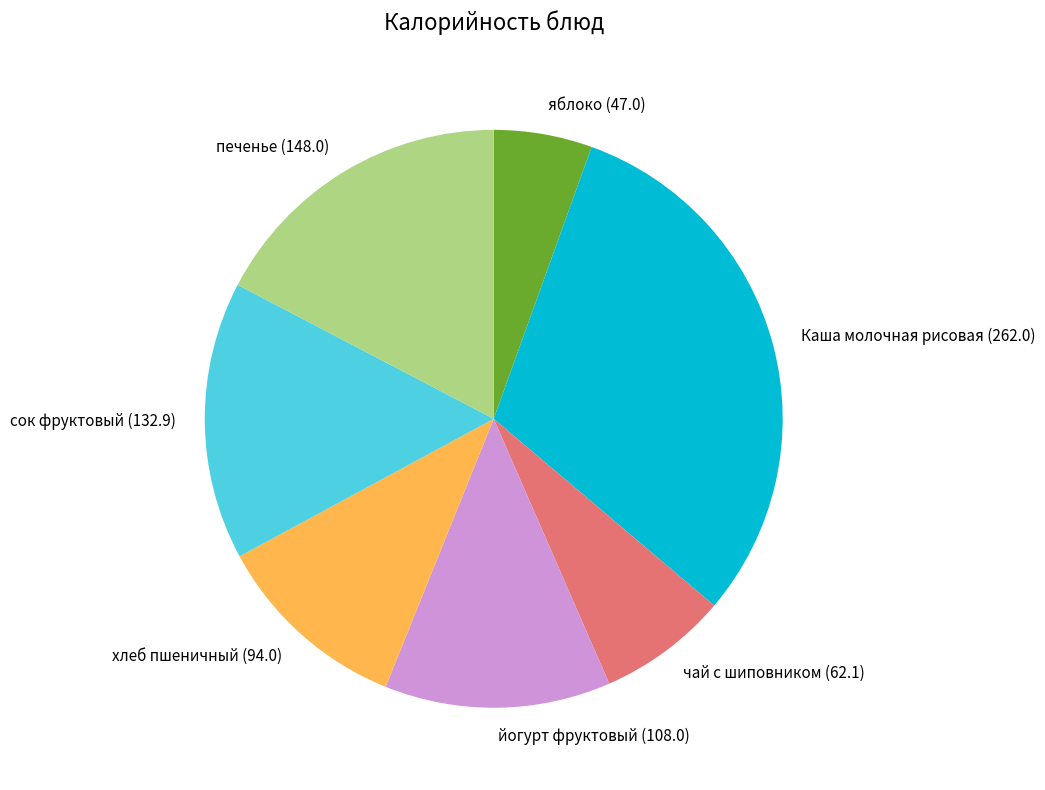

True or false: Каша молочная рисовая accounts for 31% of the total.

True